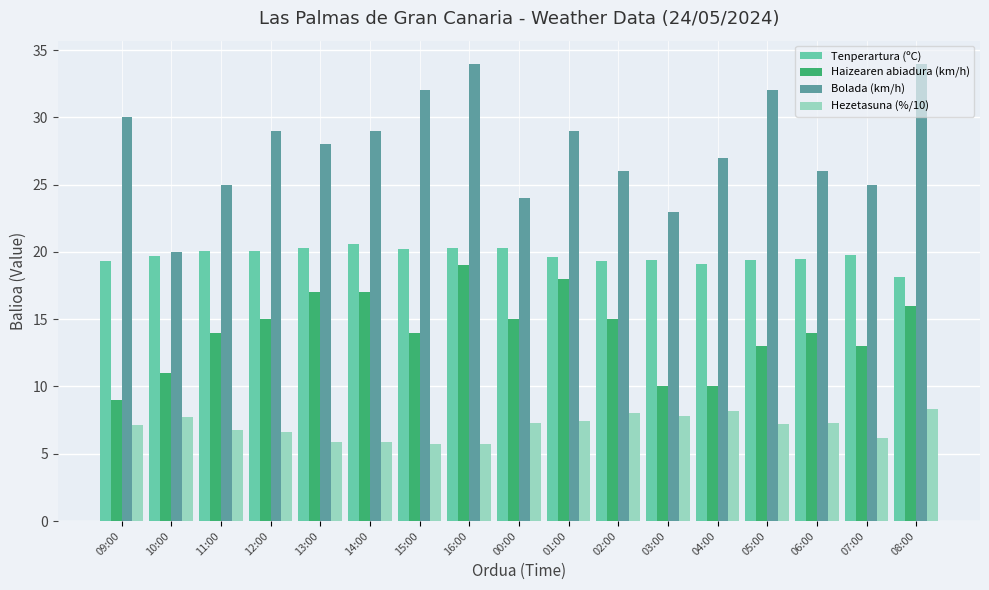

Rank the series by their maximum value, from lowest to highest.

Hezetasuna (%/10), Haizearen abiadura (km/h), Tenperartura (ºC), Bolada (km/h)